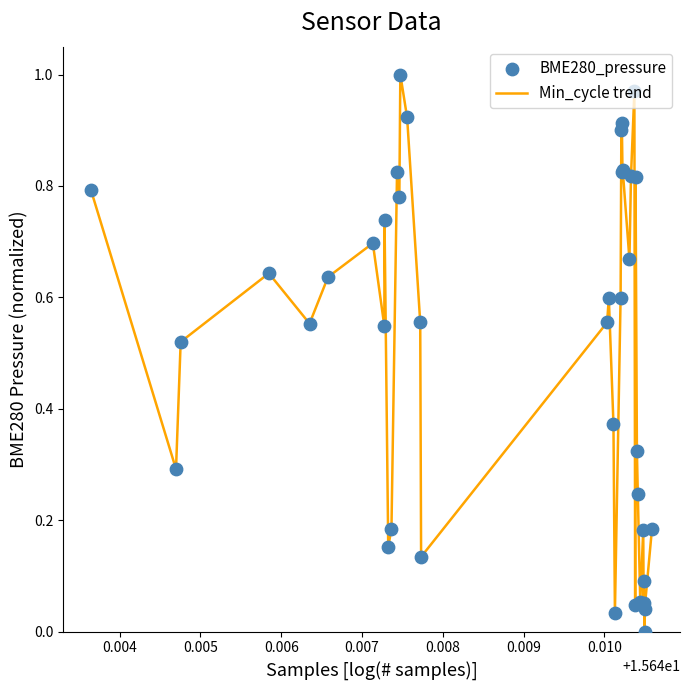

How many lines are shown in the chart?

1